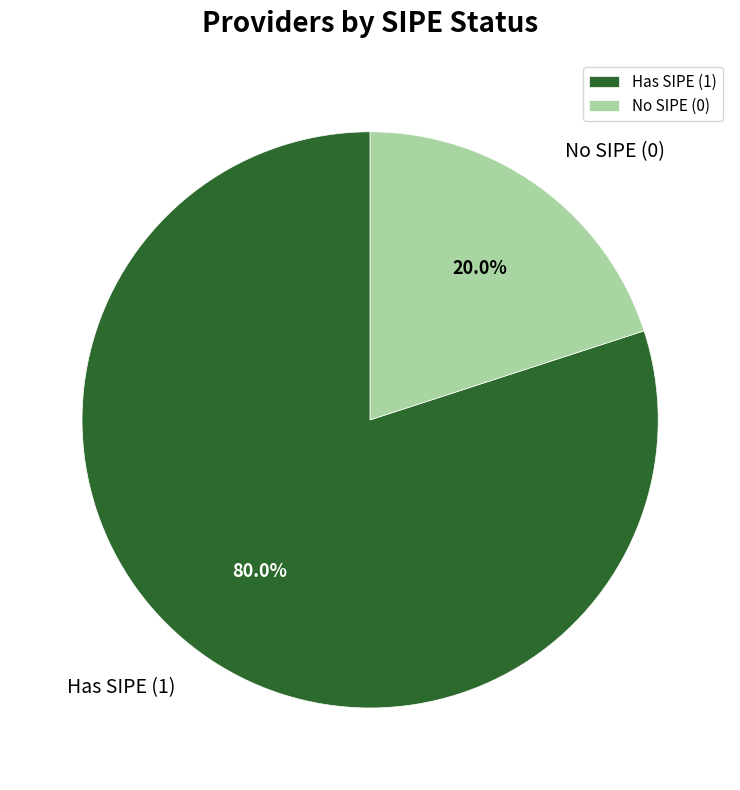

How many segments does this pie chart have?

2